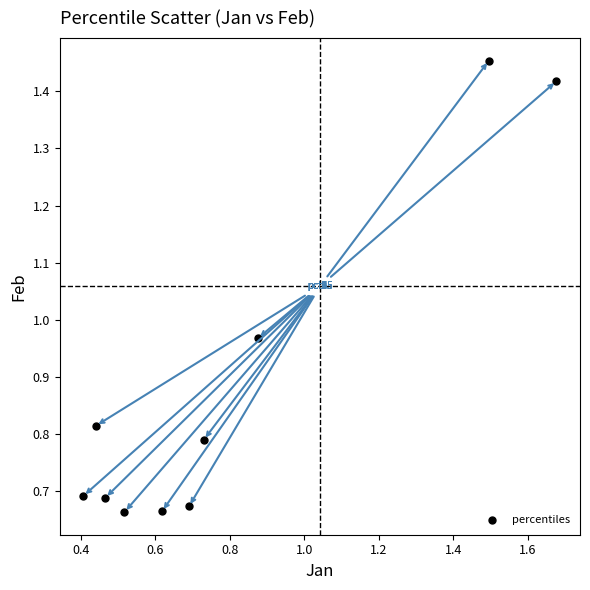

What is the range of X values (max minus min)?

1.3